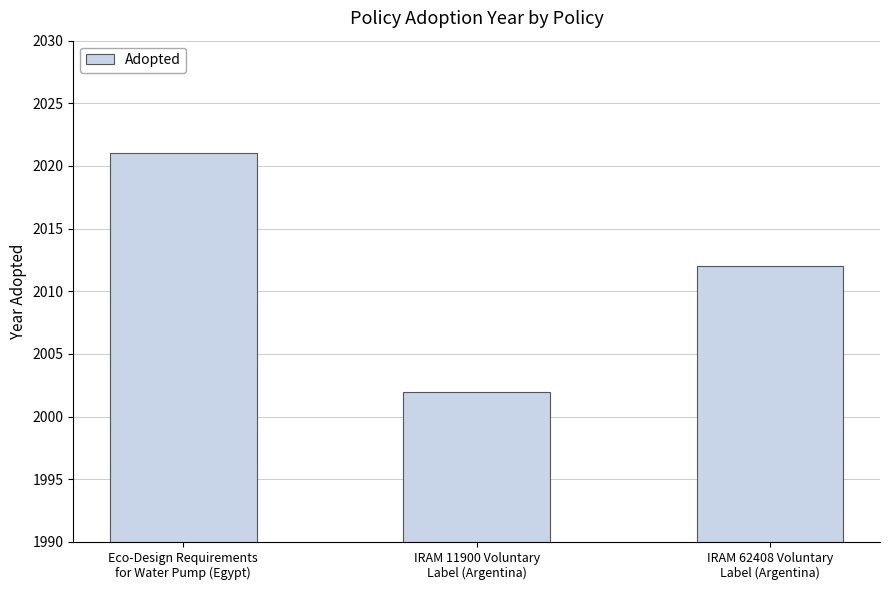

What is the value of the 1st bar from the left?

2021